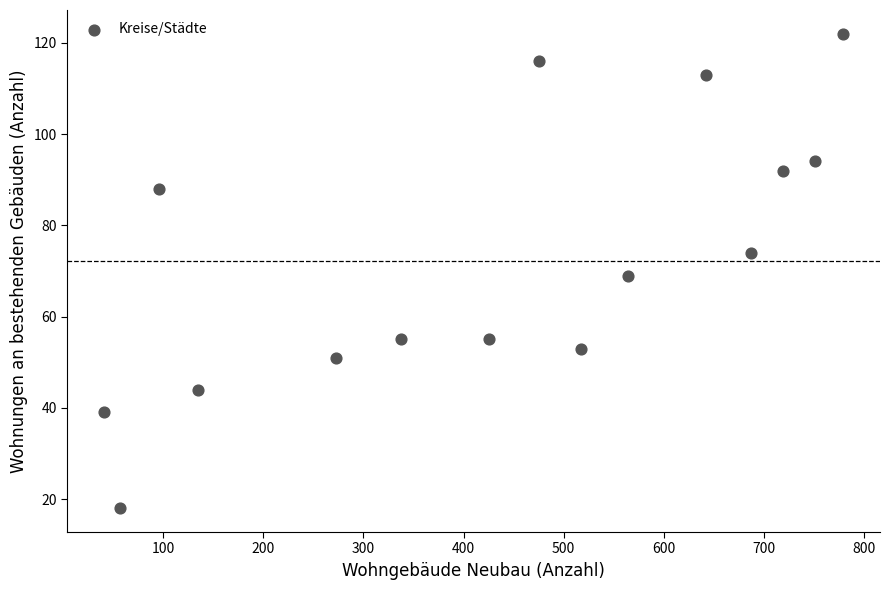

What is the range of Y values (max minus min)?

104